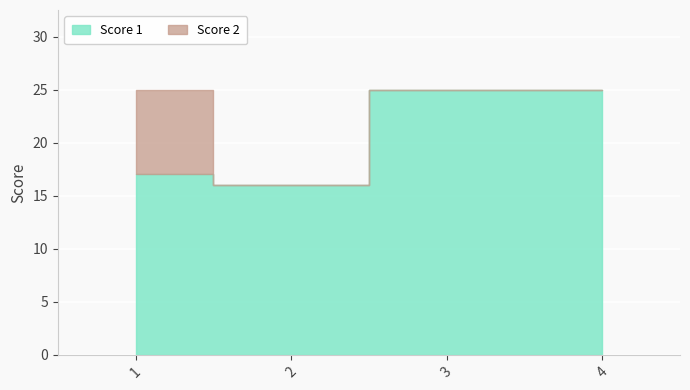

True or false: Score 1 and Score 2 cross at least once.

False